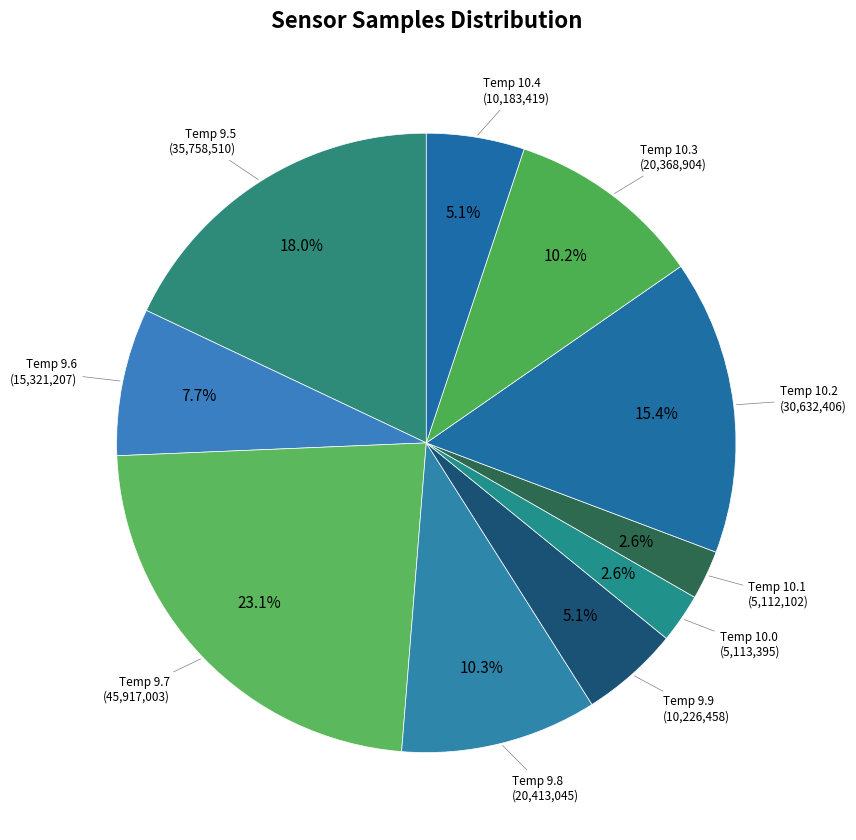

How many slices are in this pie chart?

10